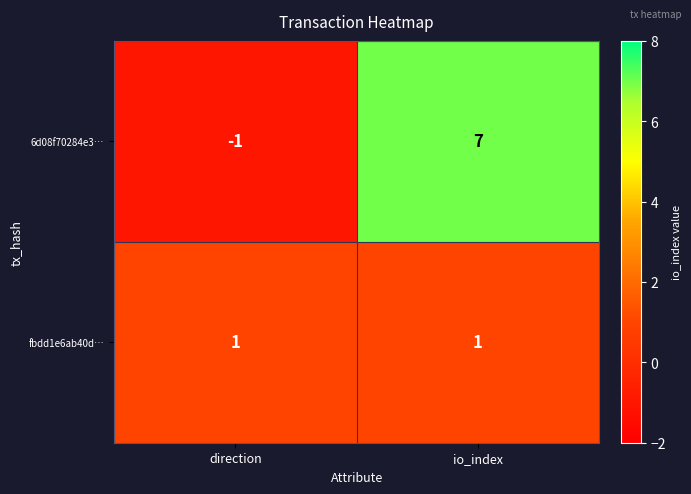

How many data points does each series have?

2